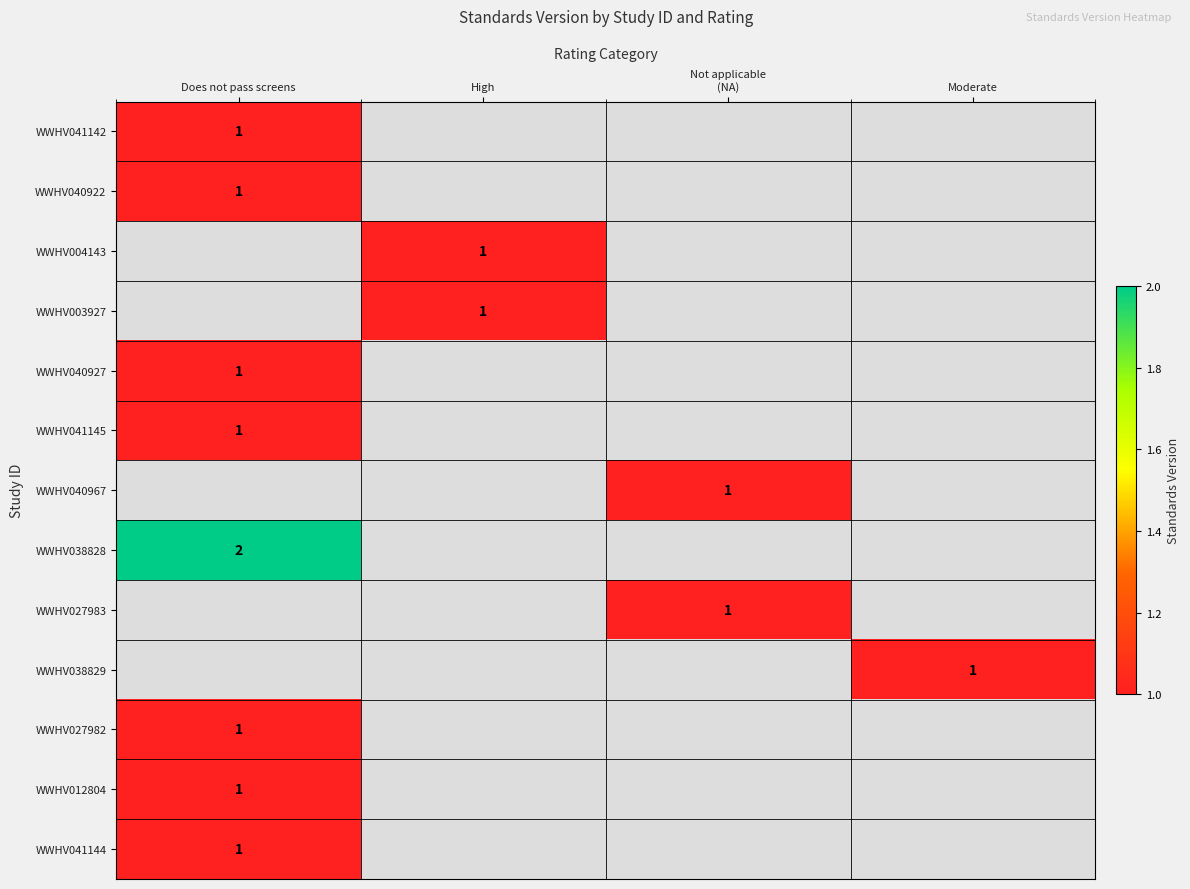

Is it true that WWHV038829 equals 0 at Moderate?

False